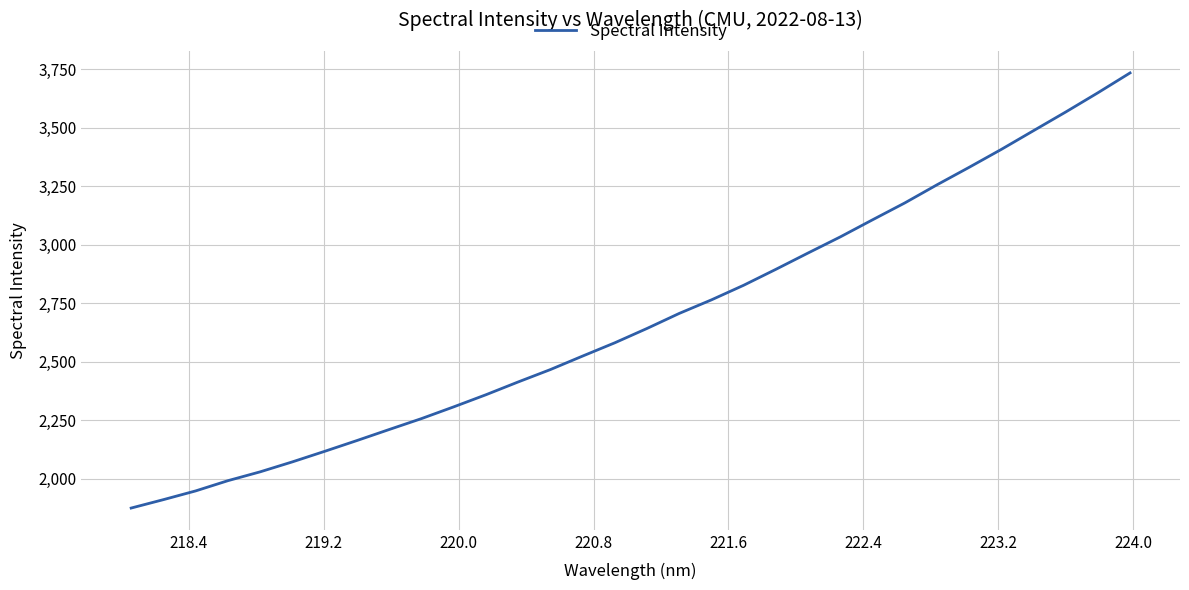

What is the minimum value shown in the chart?

1875.5